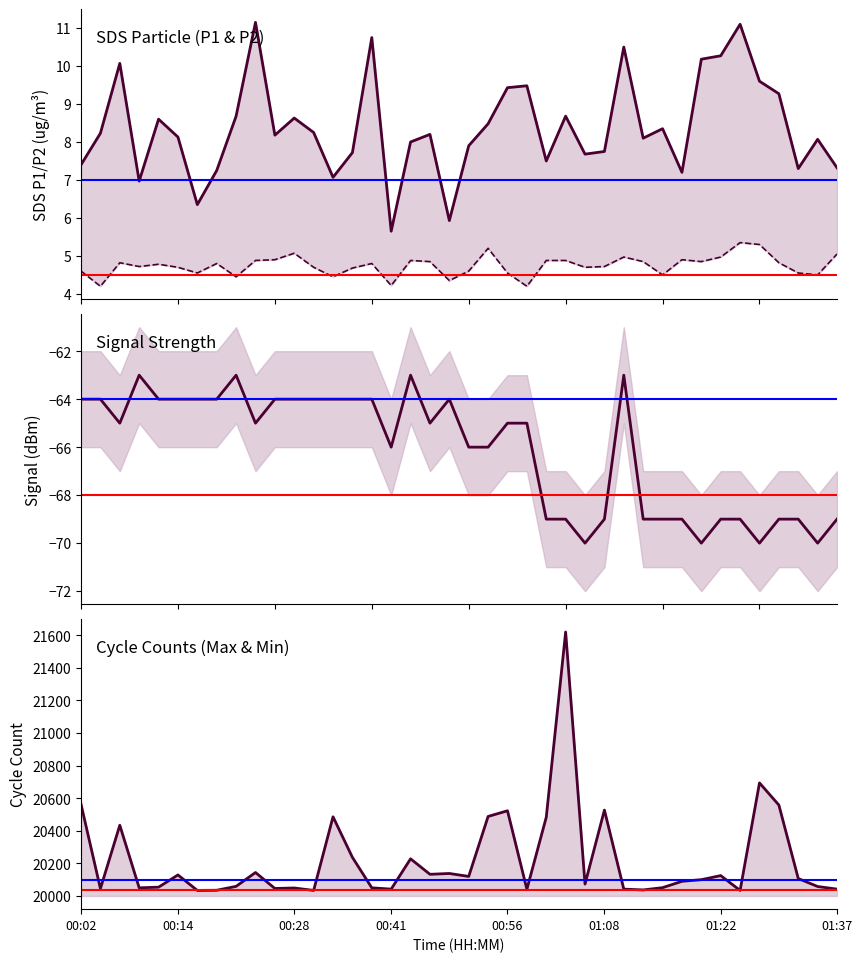

What is the greatest value displayed?

21620.0